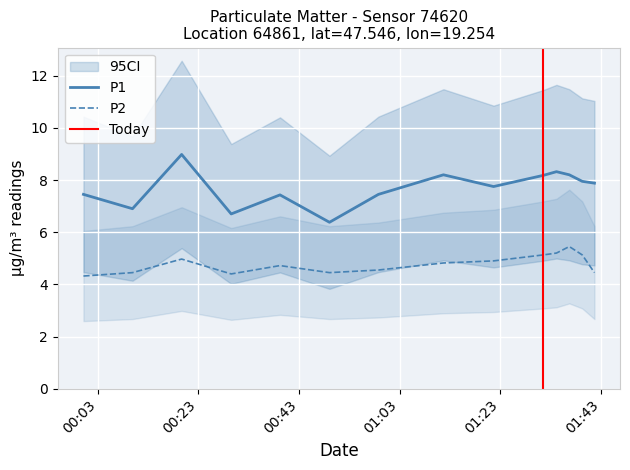

List the labels in order of P1 value, smallest first.

2023-05-27T00:49:02, 2023-05-27T00:29:30, 2023-05-27T00:09:53, 2023-05-27T00:39:12, 2023-05-27T00:00:08, 2023-05-27T00:58:46, 2023-05-27T01:21:39, 2023-05-27T01:41:42, 2023-05-27T01:39:16, 2023-05-27T01:31:34, 2023-05-27T01:11:41, 2023-05-27T01:36:42, 2023-05-27T01:34:09, 2023-05-27T00:19:39